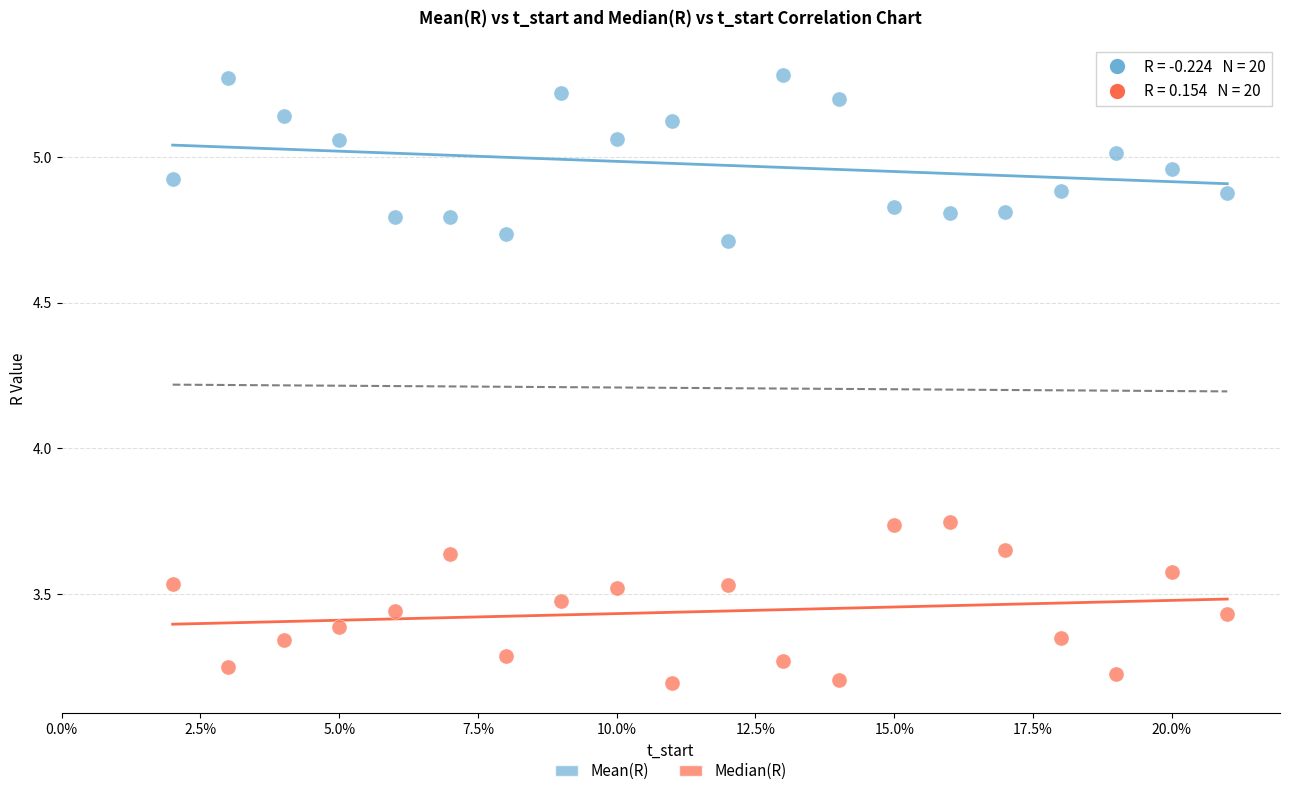

Which series contains the lowest Y value?

Median(R)